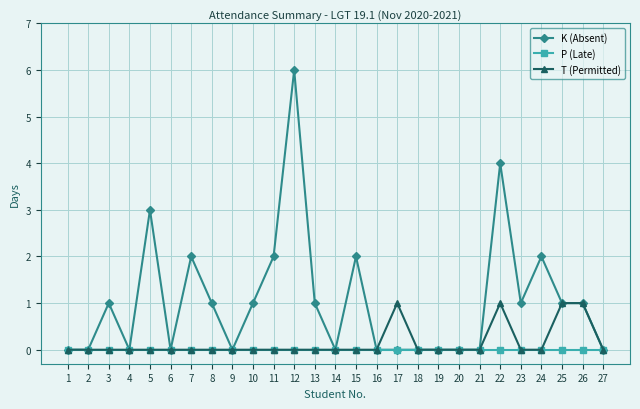

Rank the series by their maximum value, from lowest to highest.

P (Late), T (Permitted), K (Absent)